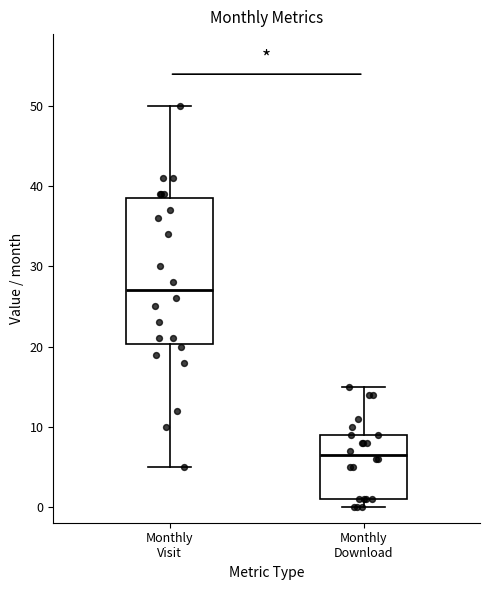

Which box has the highest median line?

Monthly Visit